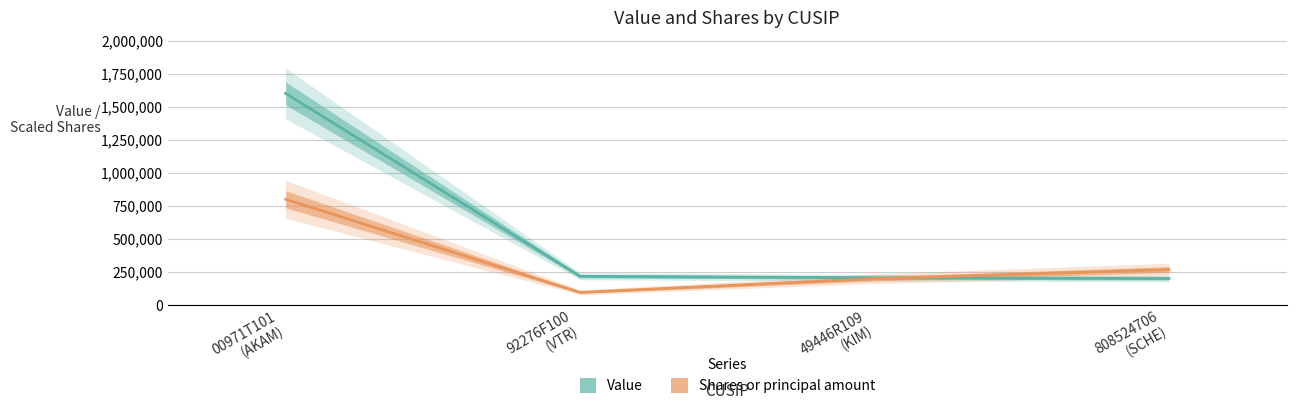

What is the sum of all Value values?

2228000.0